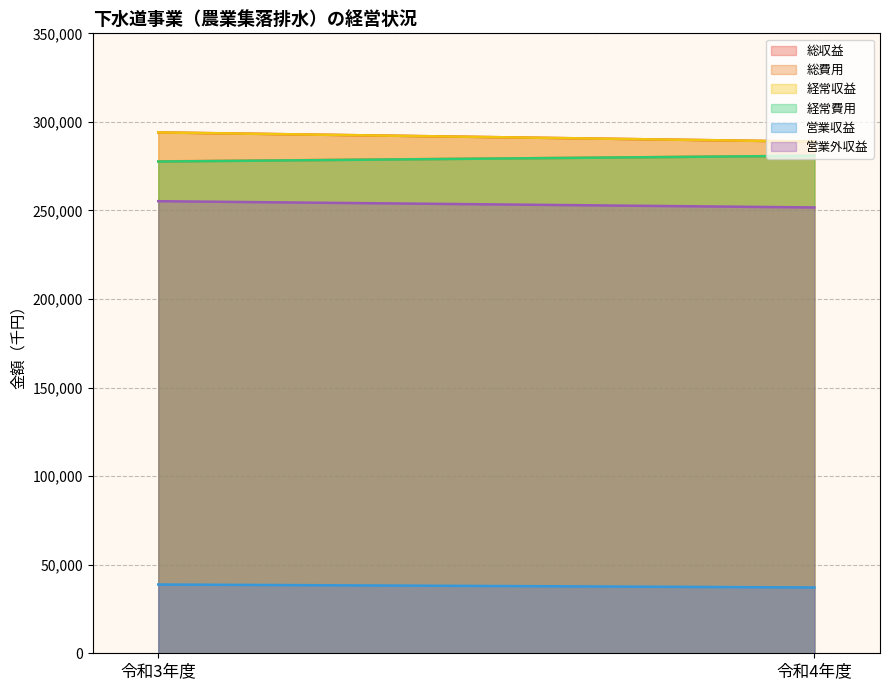

What value does the 総収益 series have at 令和4年度?

288851